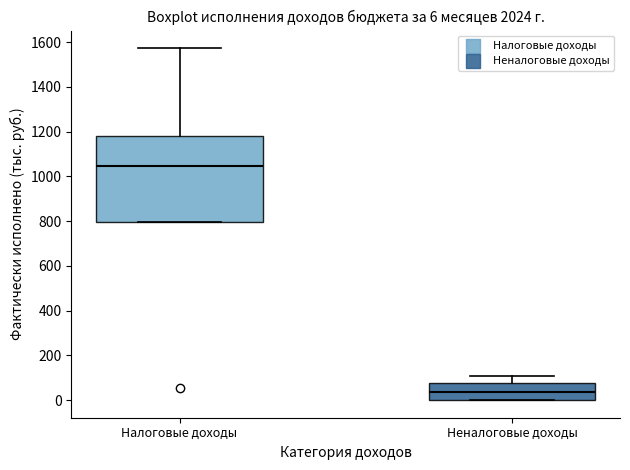

Which box has the lowest median line?

Неналоговые доходы